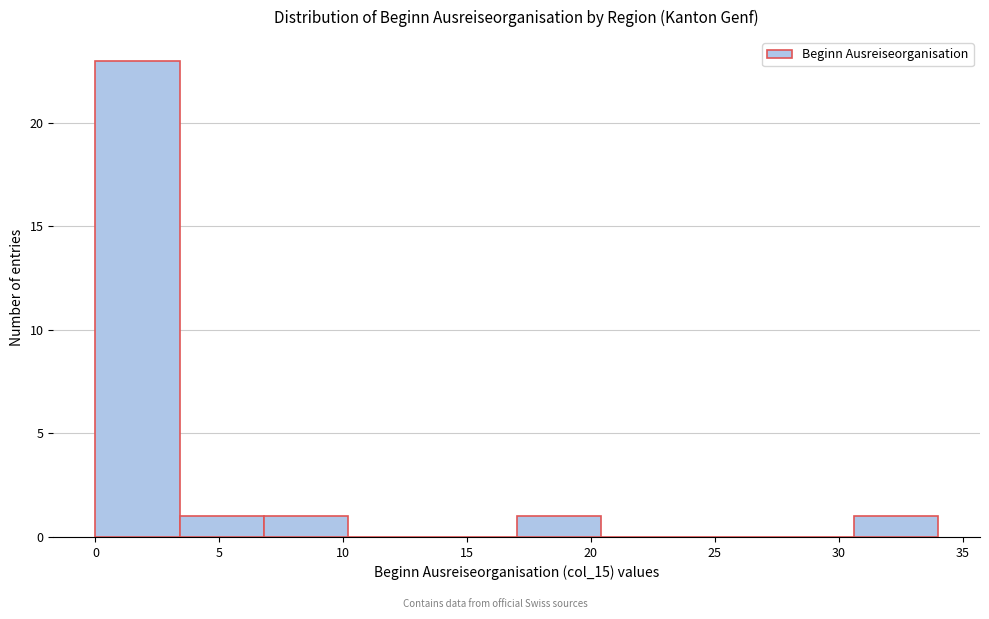

Over which range of the x-axis is the bar tallest?

0.0 to 3.4